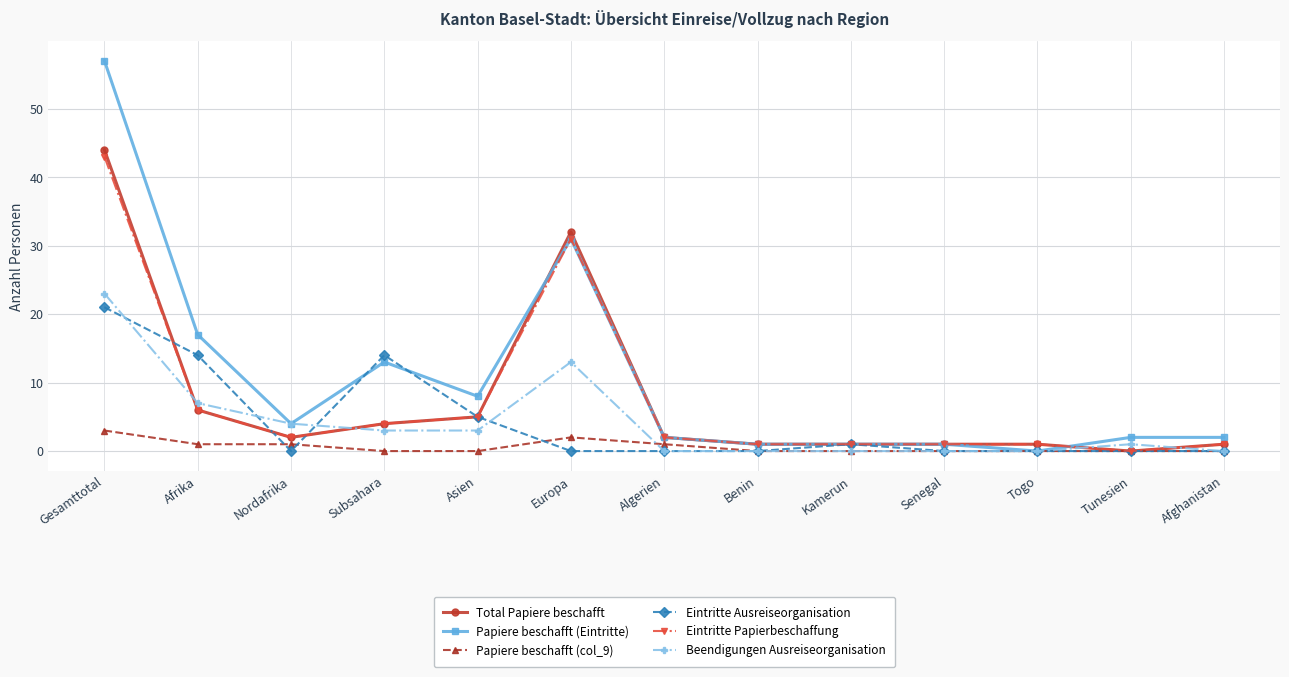

Which label corresponds to the largest value in the chart?

Gesamttotal